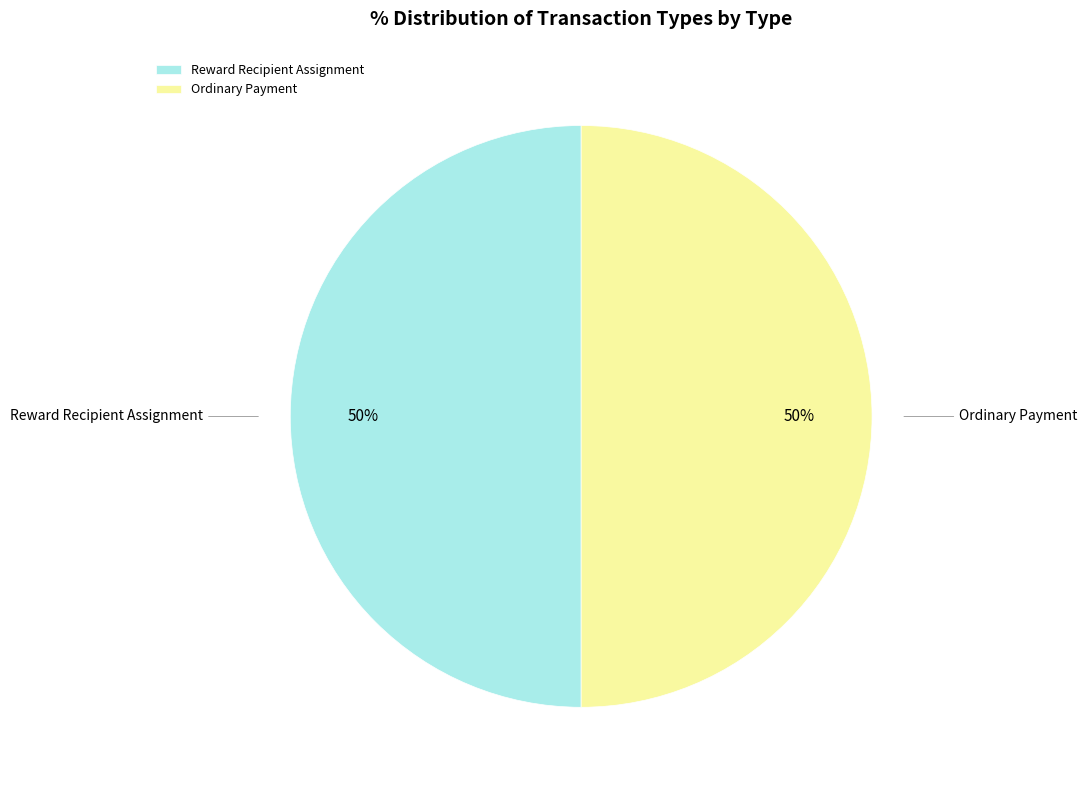

What percentage is the Ordinary Payment slice, to the nearest percent?

50%